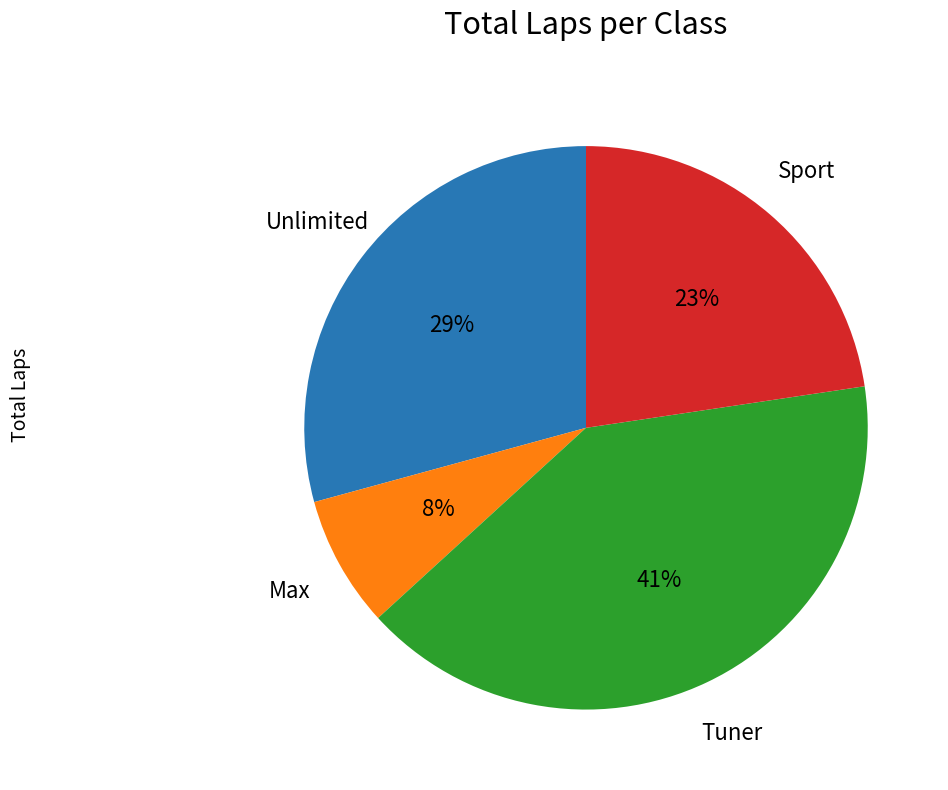

To the nearest percent, what is the difference between the largest and smallest slice percentages?

33%